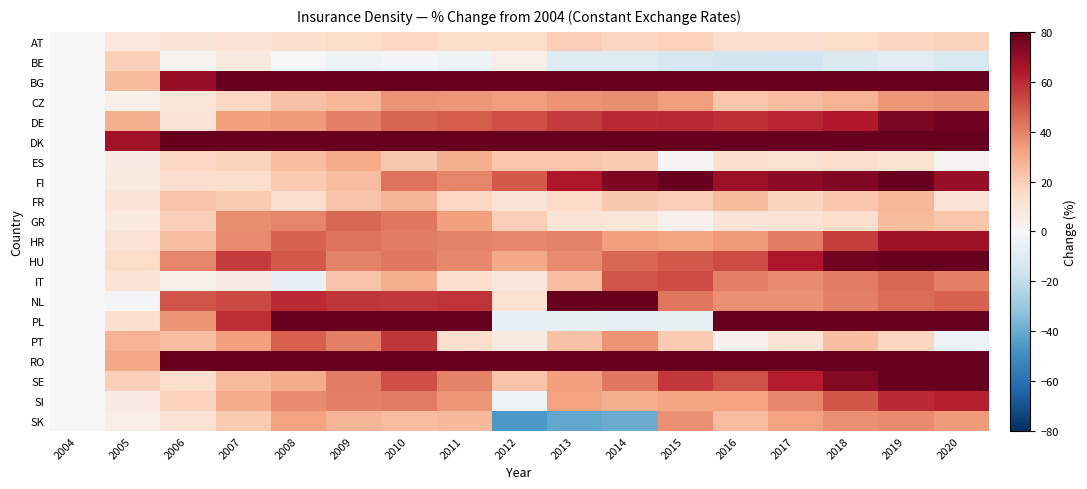

Reading right to left, list all the values displayed in this chart.

AT: 2020=18.1	2019=16.9	2018=14.7	2017=13.6	2016=14.1	2015=18.1	2014=17.4	2013=19.4	2012=14.6	2011=14.5	2010=16.8	2009=14.8	2008=13.7	2007=11.7	2006=10.0	2005=8.7	2004=0.0
BE: 2020=-12.7	2019=-8.4	2018=-11.8	2017=-15.6	2016=-15.1	2015=-13.7	2014=-10.1	2013=-10.4	2012=5.3	2011=-3.6	2010=-1.5	2009=-4.0	2008=-0.0	2007=8.1	2006=2.7	2005=19.1	2004=0.0
BG: 2020=353.1	2019=354.0	2018=283.3	2017=225.3	2016=188.9	2015=125.1	2014=110.8	2013=144.8	2012=87.8	2011=122.3	2010=123.0	2009=129.5	2008=145.4	2007=105.5	2006=70.0	2005=25.2	2004=0.0
CZ: 2020=36.6	2019=35.6	2018=27.7	2017=24.5	2016=22.0	2015=33.6	2014=37.3	2013=36.0	2012=33.6	2011=35.1	2010=36.2	2009=26.3	2008=23.5	2007=16.7	2006=9.4	2005=4.2	2004=0.0
DE: 2020=78.0	2019=75.5	2018=64.3	2017=60.8	2016=58.5	2015=60.0	2014=59.8	2013=56.0	2012=51.5	2011=48.7	2010=46.5	2009=40.1	2008=34.1	2007=32.6	2006=10.1	2005=28.3	2004=0.0
DK: 2020=218.4	2019=200.7	2018=194.5	2017=188.5	2016=172.5	2015=130.8	2014=150.4	2013=136.5	2012=135.3	2011=127.3	2010=117.0	2009=104.6	2008=111.9	2007=100.3	2006=81.8	2005=67.3	2004=0.0
ES: 2020=2.3	2019=12.4	2018=13.9	2017=12.4	2016=14.1	2015=1.2	2014=20.8	2013=22.4	2012=22.5	2011=28.5	2010=21.8	2009=29.7	2008=24.6	2007=17.7	2006=16.7	2005=6.9	2004=0.0
FI: 2020=69.6	2019=91.3	2018=74.3	2017=71.5	2016=68.2	2015=79.7	2014=74.6	2013=65.0	2012=48.8	2011=38.9	2010=43.3	2009=24.7	2008=21.2	2007=14.1	2006=13.3	2005=7.9	2004=0.0
FR: 2020=11.3	2019=26.3	2018=22.2	2017=17.8	2016=25.0	2015=19.4	2014=21.8	2013=15.3	2012=10.8	2011=16.4	2010=27.1	2009=22.9	2008=13.5	2007=21.2	2006=22.5	2005=10.3	2004=0.0
GR: 2020=22.2	2019=25.1	2018=13.8	2017=11.3	2016=10.4	2015=3.6	2014=9.5	2013=10.1	2012=19.9	2011=32.6	2010=42.2	2009=46.2	2008=38.8	2007=37.0	2006=19.9	2005=8.0	2004=0.0
HR: 2020=67.8	2019=67.8	2018=55.5	2017=41.0	2016=33.8	2015=31.7	2014=32.7	2013=39.5	2012=38.3	2011=39.7	2010=40.8	2009=43.2	2008=47.4	2007=37.7	2006=24.2	2005=11.5	2004=0.0
HU: 2020=108.2	2019=98.8	2018=76.9	2017=64.8	2016=52.2	2015=49.2	2014=45.8	2013=37.9	2012=30.6	2011=38.2	2010=42.3	2009=39.8	2008=49.1	2007=56.1	2006=39.1	2005=14.8	2004=0.0
IT: 2020=40.0	2019=45.9	2018=40.9	2017=37.8	2016=40.4	2015=52.4	2014=50.1	2013=24.7	2012=9.3	2011=13.0	2010=29.0	2009=22.6	2008=-6.3	2007=6.6	2006=4.5	2005=10.7	2004=0.0
NL: 2020=47.0	2019=44.7	2018=40.5	2017=36.7	2016=36.6	2015=43.0	2014=92.9	2013=94.9	2012=12.0	2011=57.8	2010=56.8	2009=57.3	2008=59.7	2007=53.0	2006=50.4	2005=-0.7	2004=0.0
PL: 2020=120.7	2019=122.3	2018=118.3	2017=120.1	2016=97.3	2015=-5.8	2014=-6.3	2013=-5.6	2012=-6.7	2011=106.0	2010=97.2	2009=86.5	2008=114.7	2007=59.2	2006=36.2	2005=12.6	2004=0.0
PT: 2020=-5.0	2019=17.1	2018=24.1	2017=10.7	2016=3.7	2015=21.0	2014=35.7	2013=23.2	2012=7.3	2011=13.9	2010=57.4	2009=40.2	2008=47.7	2007=32.9	2006=24.4	2005=27.7	2004=0.0
RO: 2020=460.3	2019=428.7	2018=378.7	2017=360.6	2016=340.0	2015=201.9	2014=250.5	2013=180.3	2012=146.2	2011=242.3	2010=253.9	2009=223.7	2008=276.6	2007=175.2	2006=83.1	2005=30.4	2004=0.0
SE: 2020=100.6	2019=81.2	2018=73.4	2017=62.8	2016=50.7	2015=56.8	2014=42.1	2013=32.6	2012=23.1	2011=39.5	2010=51.6	2009=41.1	2008=29.5	2007=25.1	2006=14.2	2005=18.8	2004=0.0
SI: 2020=62.4	2019=59.7	2018=49.5	2017=39.1	2016=32.1	2015=31.5	2014=29.1	2013=31.9	2012=-3.8	2011=35.6	2010=41.6	2009=40.0	2008=38.0	2007=29.4	2006=18.3	2005=6.3	2004=0.0
SK: 2020=34.0	2019=37.6	2018=36.4	2017=32.5	2016=24.4	2015=36.8	2014=-39.9	2013=-41.6	2012=-46.1	2011=26.1	2010=24.8	2009=27.1	2008=32.3	2007=20.7	2006=11.7	2005=5.3	2004=0.0